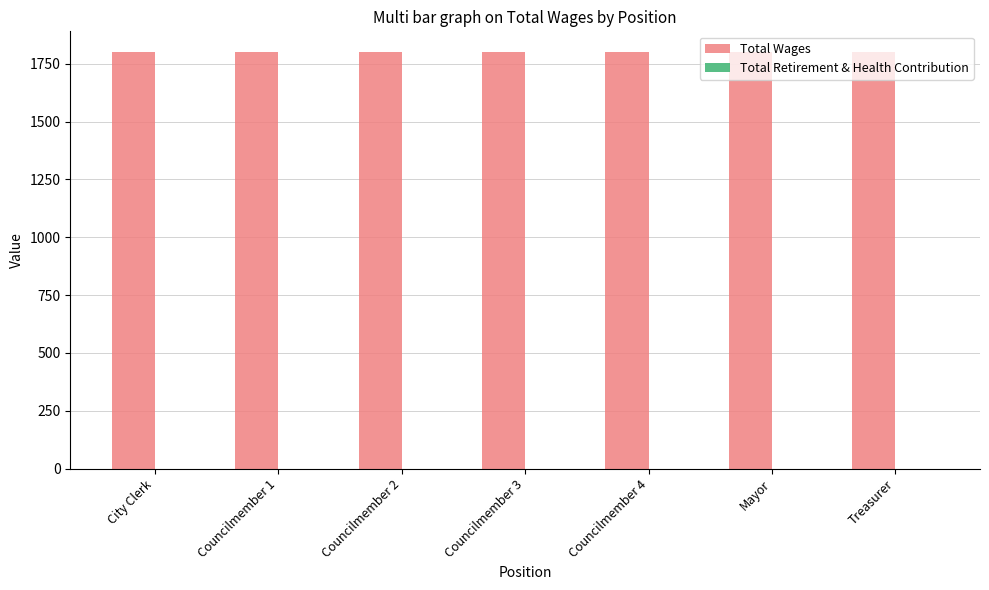

What are all the series names shown in the legend?

Total Wages, Total Retirement & Health Contribution